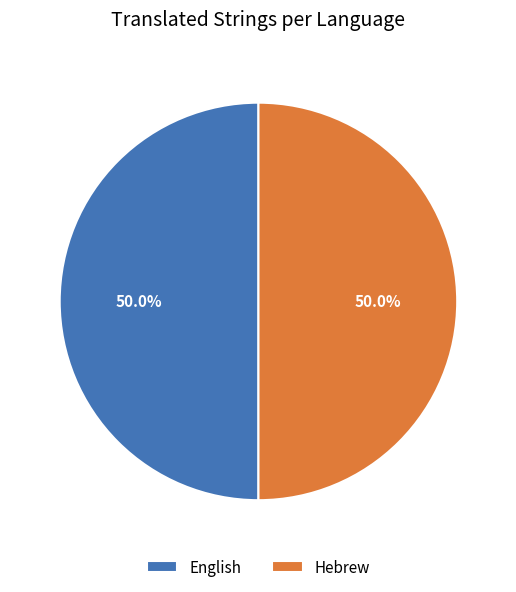

To the nearest percent, what percentage of the pie is English?

50%